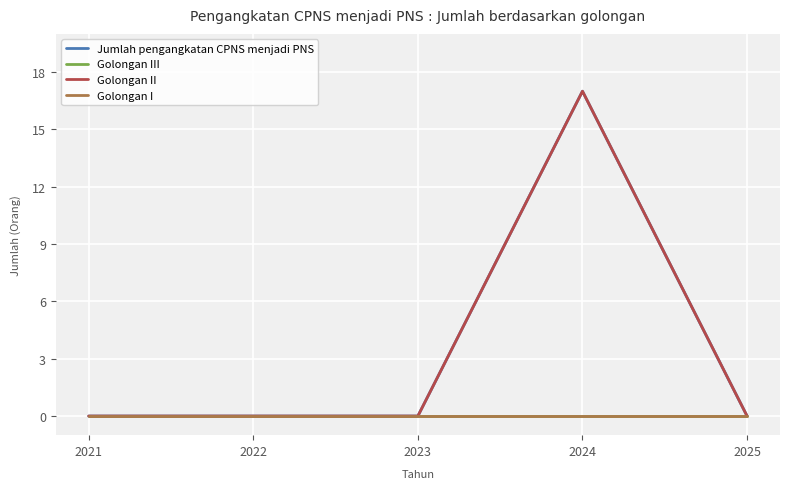

List the series in order of their peak value, highest first.

Jumlah pengangkatan CPNS menjadi PNS, Golongan II, Golongan III, Golongan I